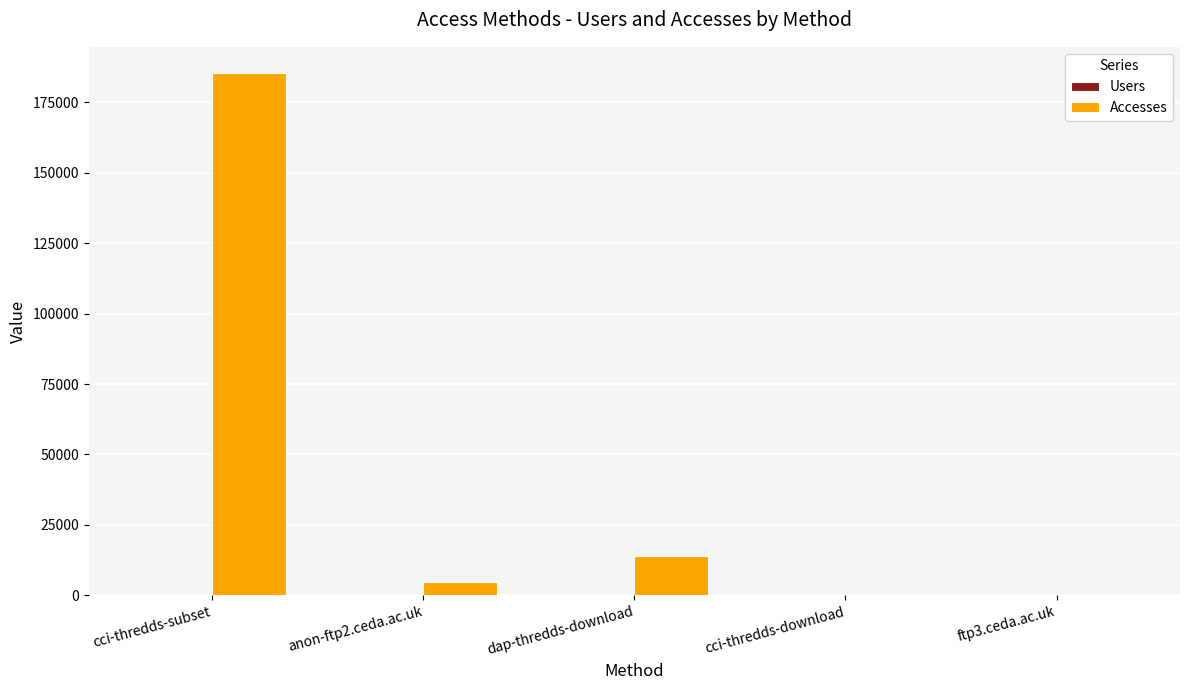

Which series has the largest total across all categories?

Accesses